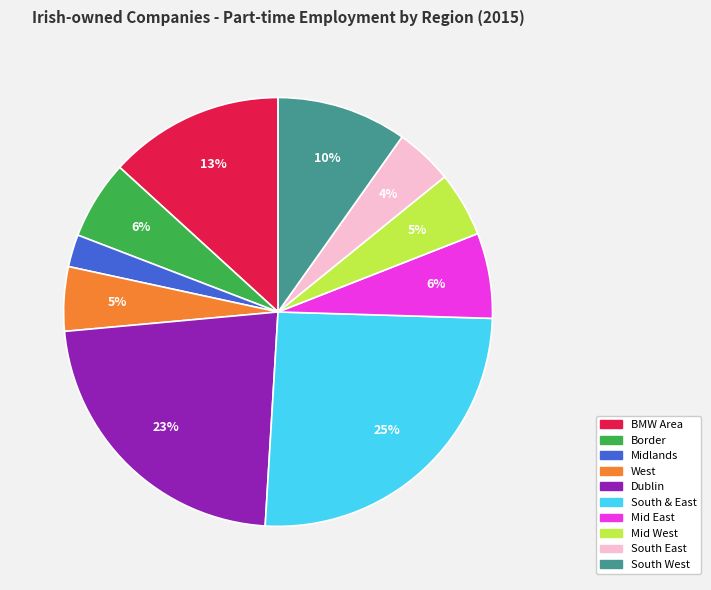

The South & East slice represents 20% of the pie. True or false?

False